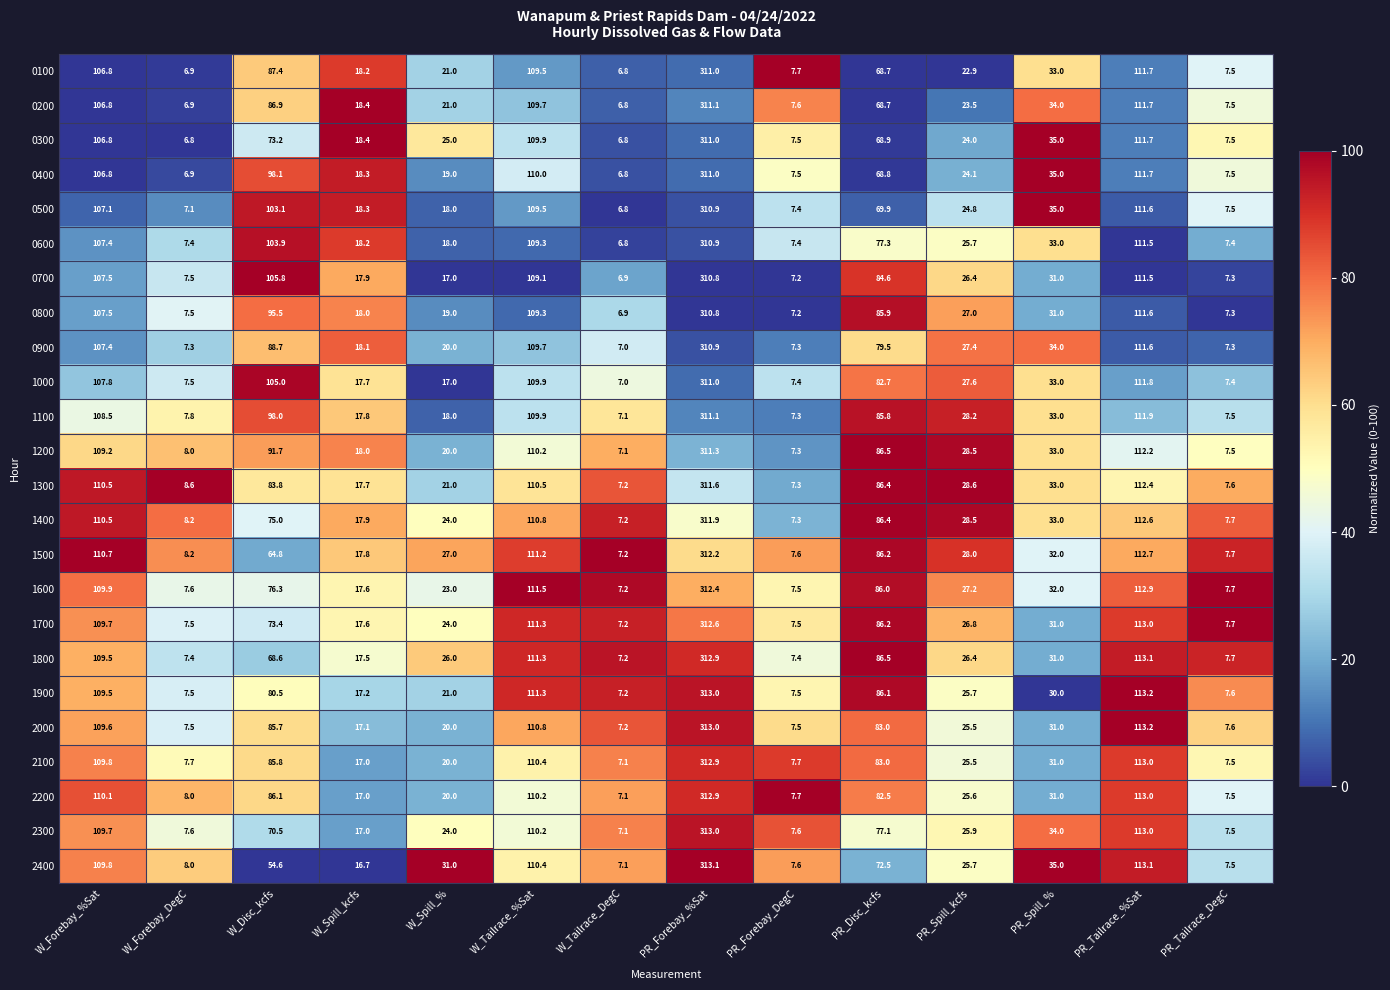

At which category is the sum across all series the highest?

PR_Forebay_%Sat